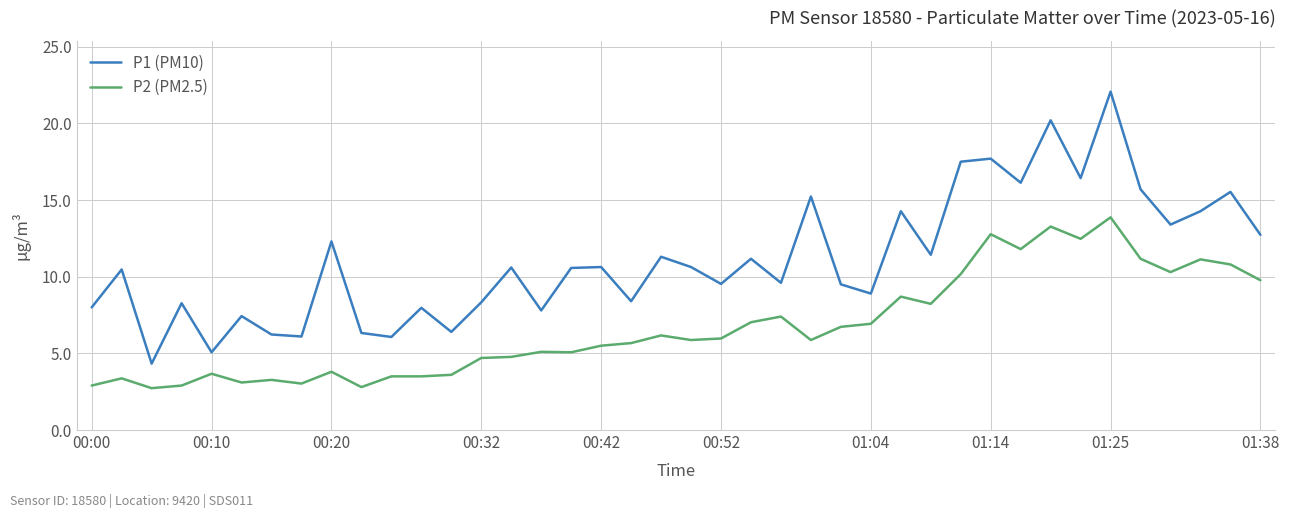

What is the difference between the maximum and minimum values in the P2 (PM2.5) series?

11.1